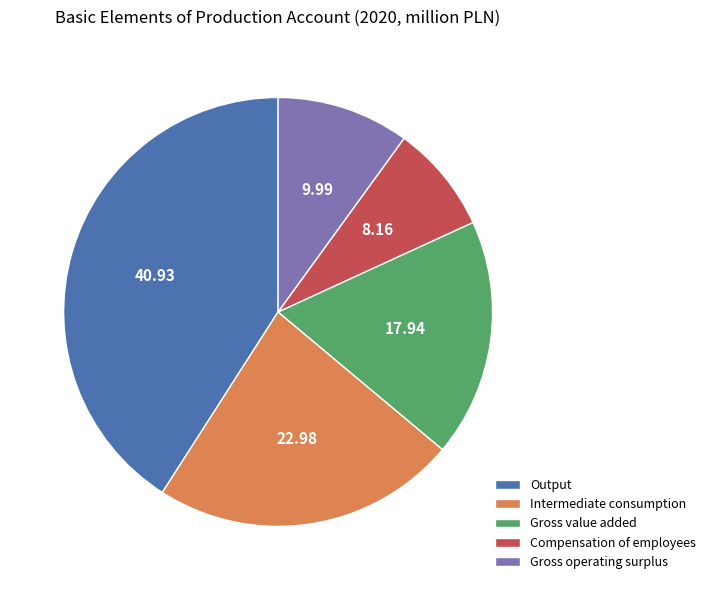

Is Gross operating surplus the majority of the pie?

No